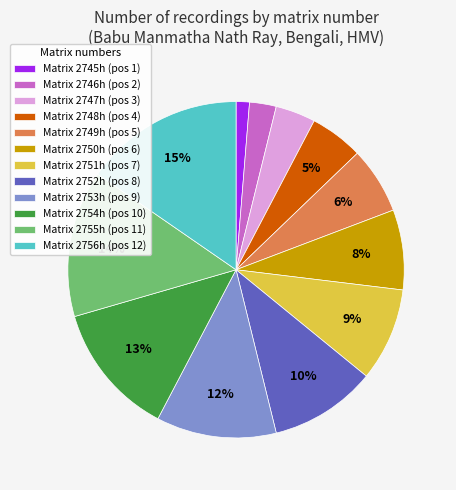

To the nearest percent, what percentage of the pie is Matrix 2746h (pos 2)?

3%